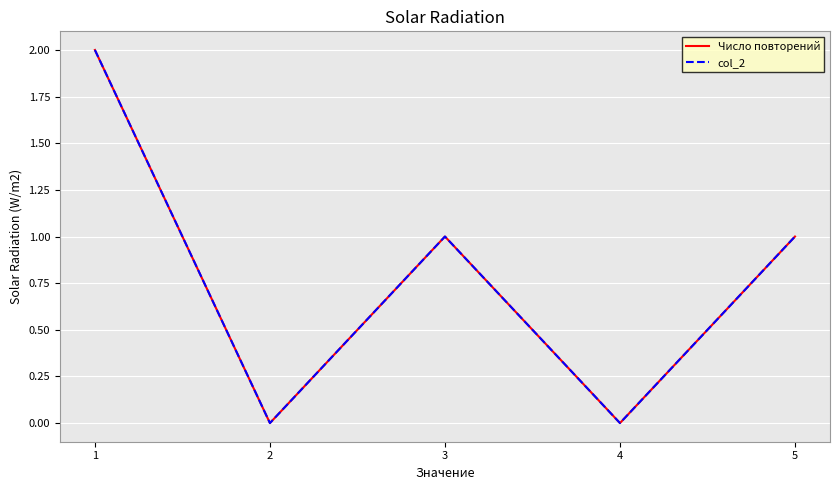

True or false: Число повторений has a value of 1 at 5.

True